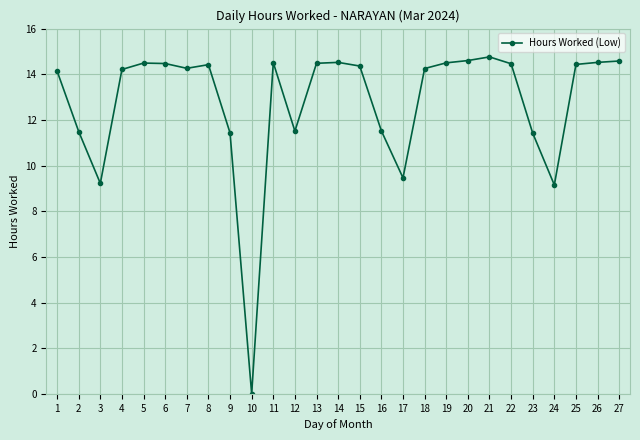

What is the sum of the values at 23 and 13?

25.9